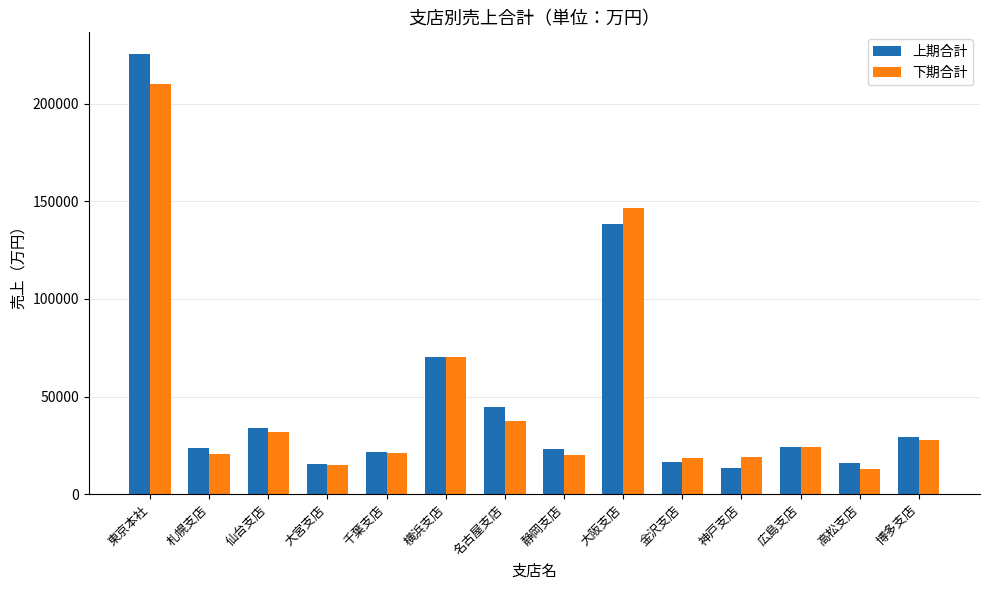

Rank the series by their maximum value, from lowest to highest.

下期合計, 上期合計